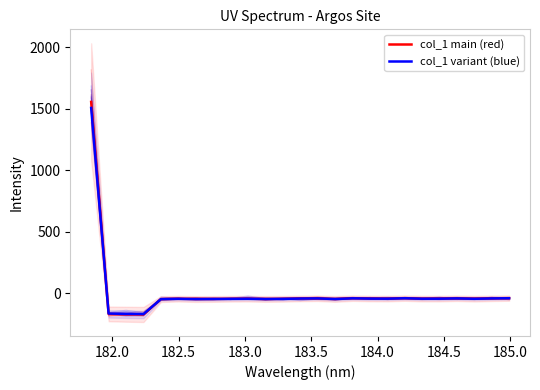

True or false: col_1 main (red) and col_1 variant (blue) intersect in this chart.

True